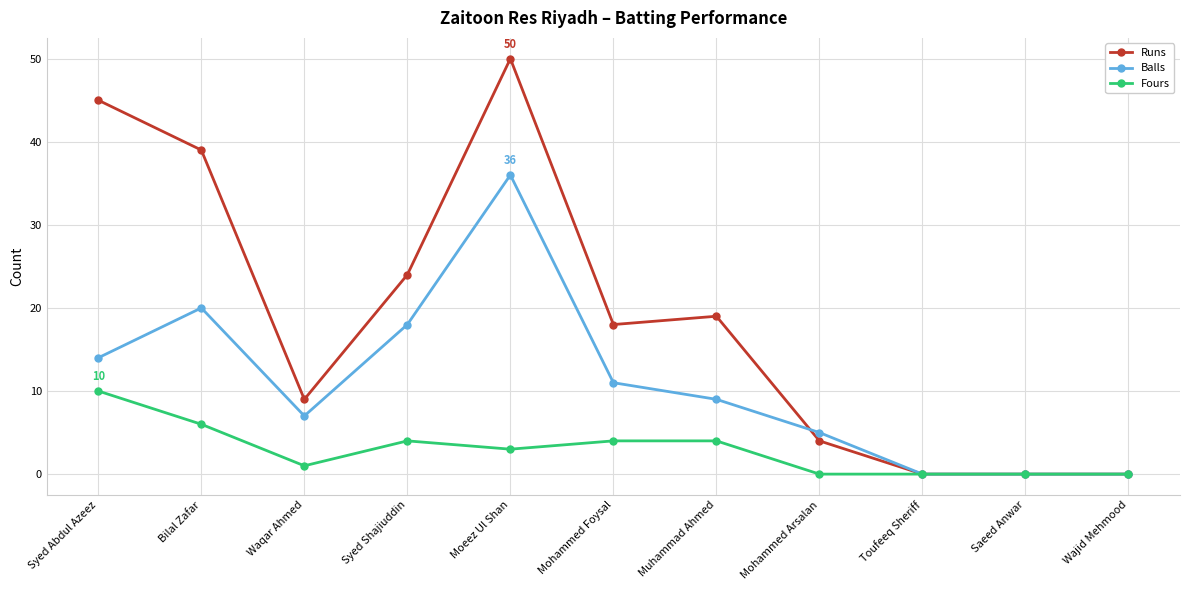

Does the chart have visible grid lines?

Yes